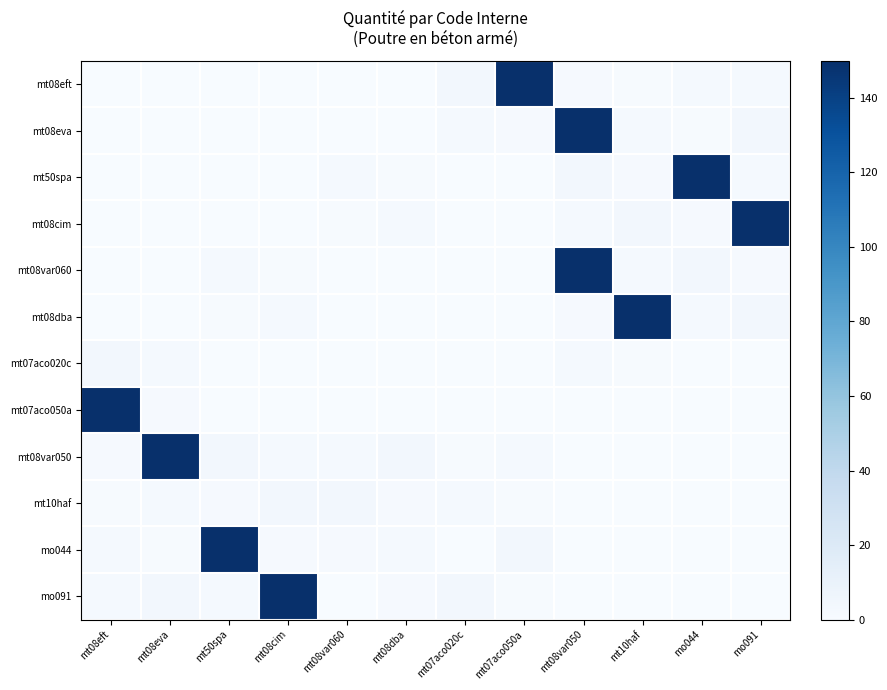

At mt08dba, list the series in order from smallest to largest.

mt07aco050a, mt08var060, mt07aco020c, mt08eft, mt08eva, mt08dba, mt50spa, mt10haf, mo091, mt08cim, mo044, mt08var050